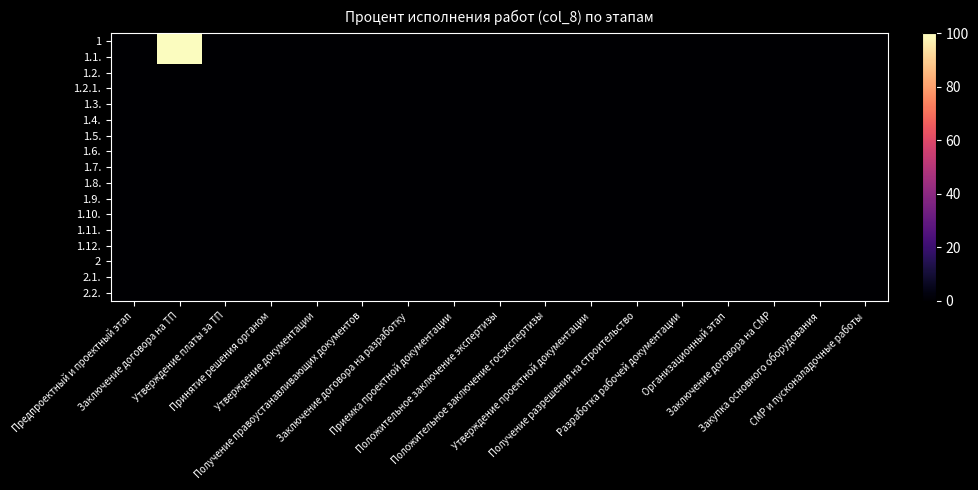

Reading right to left, transcribe all the data shown in this chart.

1: СМР и пусконаладочные работы=0	Закупка основного оборудования=0	Заключение договора на СМР=0	Организационный этап=0	Разработка рабочей документации=0	Получение разрешения на строительство=0	Утверждение проектной документации=0	Положительное заключение госэкспертизы=0	Положительное заключение экспертизы=0	Приемка проектной документации=0	Заключение договора на разработку=0	Получение правоустанавливающих документов=0	Утверждение документации=0	Принятие решения органом=0	Утверждение платы за ТП=0	Заключение договора на ТП=100	Предпроектный и проектный этап=0
1.1.: СМР и пусконаладочные работы=0	Закупка основного оборудования=0	Заключение договора на СМР=0	Организационный этап=0	Разработка рабочей документации=0	Получение разрешения на строительство=0	Утверждение проектной документации=0	Положительное заключение госэкспертизы=0	Положительное заключение экспертизы=0	Приемка проектной документации=0	Заключение договора на разработку=0	Получение правоустанавливающих документов=0	Утверждение документации=0	Принятие решения органом=0	Утверждение платы за ТП=0	Заключение договора на ТП=100	Предпроектный и проектный этап=0
1.2.: СМР и пусконаладочные работы=0	Закупка основного оборудования=0	Заключение договора на СМР=0	Организационный этап=0	Разработка рабочей документации=0	Получение разрешения на строительство=0	Утверждение проектной документации=0	Положительное заключение госэкспертизы=0	Положительное заключение экспертизы=0	Приемка проектной документации=0	Заключение договора на разработку=0	Получение правоустанавливающих документов=0	Утверждение документации=0	Принятие решения органом=0	Утверждение платы за ТП=0	Заключение договора на ТП=0	Предпроектный и проектный этап=0
1.2.1.: СМР и пусконаладочные работы=0	Закупка основного оборудования=0	Заключение договора на СМР=0	Организационный этап=0	Разработка рабочей документации=0	Получение разрешения на строительство=0	Утверждение проектной документации=0	Положительное заключение госэкспертизы=0	Положительное заключение экспертизы=0	Приемка проектной документации=0	Заключение договора на разработку=0	Получение правоустанавливающих документов=0	Утверждение документации=0	Принятие решения органом=0	Утверждение платы за ТП=0	Заключение договора на ТП=0	Предпроектный и проектный этап=0
1.3.: СМР и пусконаладочные работы=0	Закупка основного оборудования=0	Заключение договора на СМР=0	Организационный этап=0	Разработка рабочей документации=0	Получение разрешения на строительство=0	Утверждение проектной документации=0	Положительное заключение госэкспертизы=0	Положительное заключение экспертизы=0	Приемка проектной документации=0	Заключение договора на разработку=0	Получение правоустанавливающих документов=0	Утверждение документации=0	Принятие решения органом=0	Утверждение платы за ТП=0	Заключение договора на ТП=0	Предпроектный и проектный этап=0
1.4.: СМР и пусконаладочные работы=0	Закупка основного оборудования=0	Заключение договора на СМР=0	Организационный этап=0	Разработка рабочей документации=0	Получение разрешения на строительство=0	Утверждение проектной документации=0	Положительное заключение госэкспертизы=0	Положительное заключение экспертизы=0	Приемка проектной документации=0	Заключение договора на разработку=0	Получение правоустанавливающих документов=0	Утверждение документации=0	Принятие решения органом=0	Утверждение платы за ТП=0	Заключение договора на ТП=0	Предпроектный и проектный этап=0
1.5.: СМР и пусконаладочные работы=0	Закупка основного оборудования=0	Заключение договора на СМР=0	Организационный этап=0	Разработка рабочей документации=0	Получение разрешения на строительство=0	Утверждение проектной документации=0	Положительное заключение госэкспертизы=0	Положительное заключение экспертизы=0	Приемка проектной документации=0	Заключение договора на разработку=0	Получение правоустанавливающих документов=0	Утверждение документации=0	Принятие решения органом=0	Утверждение платы за ТП=0	Заключение договора на ТП=0	Предпроектный и проектный этап=0
1.6.: СМР и пусконаладочные работы=0	Закупка основного оборудования=0	Заключение договора на СМР=0	Организационный этап=0	Разработка рабочей документации=0	Получение разрешения на строительство=0	Утверждение проектной документации=0	Положительное заключение госэкспертизы=0	Положительное заключение экспертизы=0	Приемка проектной документации=0	Заключение договора на разработку=0	Получение правоустанавливающих документов=0	Утверждение документации=0	Принятие решения органом=0	Утверждение платы за ТП=0	Заключение договора на ТП=0	Предпроектный и проектный этап=0
1.7.: СМР и пусконаладочные работы=0	Закупка основного оборудования=0	Заключение договора на СМР=0	Организационный этап=0	Разработка рабочей документации=0	Получение разрешения на строительство=0	Утверждение проектной документации=0	Положительное заключение госэкспертизы=0	Положительное заключение экспертизы=0	Приемка проектной документации=0	Заключение договора на разработку=0	Получение правоустанавливающих документов=0	Утверждение документации=0	Принятие решения органом=0	Утверждение платы за ТП=0	Заключение договора на ТП=0	Предпроектный и проектный этап=0
1.8.: СМР и пусконаладочные работы=0	Закупка основного оборудования=0	Заключение договора на СМР=0	Организационный этап=0	Разработка рабочей документации=0	Получение разрешения на строительство=0	Утверждение проектной документации=0	Положительное заключение госэкспертизы=0	Положительное заключение экспертизы=0	Приемка проектной документации=0	Заключение договора на разработку=0	Получение правоустанавливающих документов=0	Утверждение документации=0	Принятие решения органом=0	Утверждение платы за ТП=0	Заключение договора на ТП=0	Предпроектный и проектный этап=0
1.9.: СМР и пусконаладочные работы=0	Закупка основного оборудования=0	Заключение договора на СМР=0	Организационный этап=0	Разработка рабочей документации=0	Получение разрешения на строительство=0	Утверждение проектной документации=0	Положительное заключение госэкспертизы=0	Положительное заключение экспертизы=0	Приемка проектной документации=0	Заключение договора на разработку=0	Получение правоустанавливающих документов=0	Утверждение документации=0	Принятие решения органом=0	Утверждение платы за ТП=0	Заключение договора на ТП=0	Предпроектный и проектный этап=0
1.10.: СМР и пусконаладочные работы=0	Закупка основного оборудования=0	Заключение договора на СМР=0	Организационный этап=0	Разработка рабочей документации=0	Получение разрешения на строительство=0	Утверждение проектной документации=0	Положительное заключение госэкспертизы=0	Положительное заключение экспертизы=0	Приемка проектной документации=0	Заключение договора на разработку=0	Получение правоустанавливающих документов=0	Утверждение документации=0	Принятие решения органом=0	Утверждение платы за ТП=0	Заключение договора на ТП=0	Предпроектный и проектный этап=0
1.11.: СМР и пусконаладочные работы=0	Закупка основного оборудования=0	Заключение договора на СМР=0	Организационный этап=0	Разработка рабочей документации=0	Получение разрешения на строительство=0	Утверждение проектной документации=0	Положительное заключение госэкспертизы=0	Положительное заключение экспертизы=0	Приемка проектной документации=0	Заключение договора на разработку=0	Получение правоустанавливающих документов=0	Утверждение документации=0	Принятие решения органом=0	Утверждение платы за ТП=0	Заключение договора на ТП=0	Предпроектный и проектный этап=0
1.12.: СМР и пусконаладочные работы=0	Закупка основного оборудования=0	Заключение договора на СМР=0	Организационный этап=0	Разработка рабочей документации=0	Получение разрешения на строительство=0	Утверждение проектной документации=0	Положительное заключение госэкспертизы=0	Положительное заключение экспертизы=0	Приемка проектной документации=0	Заключение договора на разработку=0	Получение правоустанавливающих документов=0	Утверждение документации=0	Принятие решения органом=0	Утверждение платы за ТП=0	Заключение договора на ТП=0	Предпроектный и проектный этап=0
2: СМР и пусконаладочные работы=0	Закупка основного оборудования=0	Заключение договора на СМР=0	Организационный этап=0	Разработка рабочей документации=0	Получение разрешения на строительство=0	Утверждение проектной документации=0	Положительное заключение госэкспертизы=0	Положительное заключение экспертизы=0	Приемка проектной документации=0	Заключение договора на разработку=0	Получение правоустанавливающих документов=0	Утверждение документации=0	Принятие решения органом=0	Утверждение платы за ТП=0	Заключение договора на ТП=0	Предпроектный и проектный этап=0
2.1.: СМР и пусконаладочные работы=0	Закупка основного оборудования=0	Заключение договора на СМР=0	Организационный этап=0	Разработка рабочей документации=0	Получение разрешения на строительство=0	Утверждение проектной документации=0	Положительное заключение госэкспертизы=0	Положительное заключение экспертизы=0	Приемка проектной документации=0	Заключение договора на разработку=0	Получение правоустанавливающих документов=0	Утверждение документации=0	Принятие решения органом=0	Утверждение платы за ТП=0	Заключение договора на ТП=0	Предпроектный и проектный этап=0
2.2.: СМР и пусконаладочные работы=0	Закупка основного оборудования=0	Заключение договора на СМР=0	Организационный этап=0	Разработка рабочей документации=0	Получение разрешения на строительство=0	Утверждение проектной документации=0	Положительное заключение госэкспертизы=0	Положительное заключение экспертизы=0	Приемка проектной документации=0	Заключение договора на разработку=0	Получение правоустанавливающих документов=0	Утверждение документации=0	Принятие решения органом=0	Утверждение платы за ТП=0	Заключение договора на ТП=0	Предпроектный и проектный этап=0